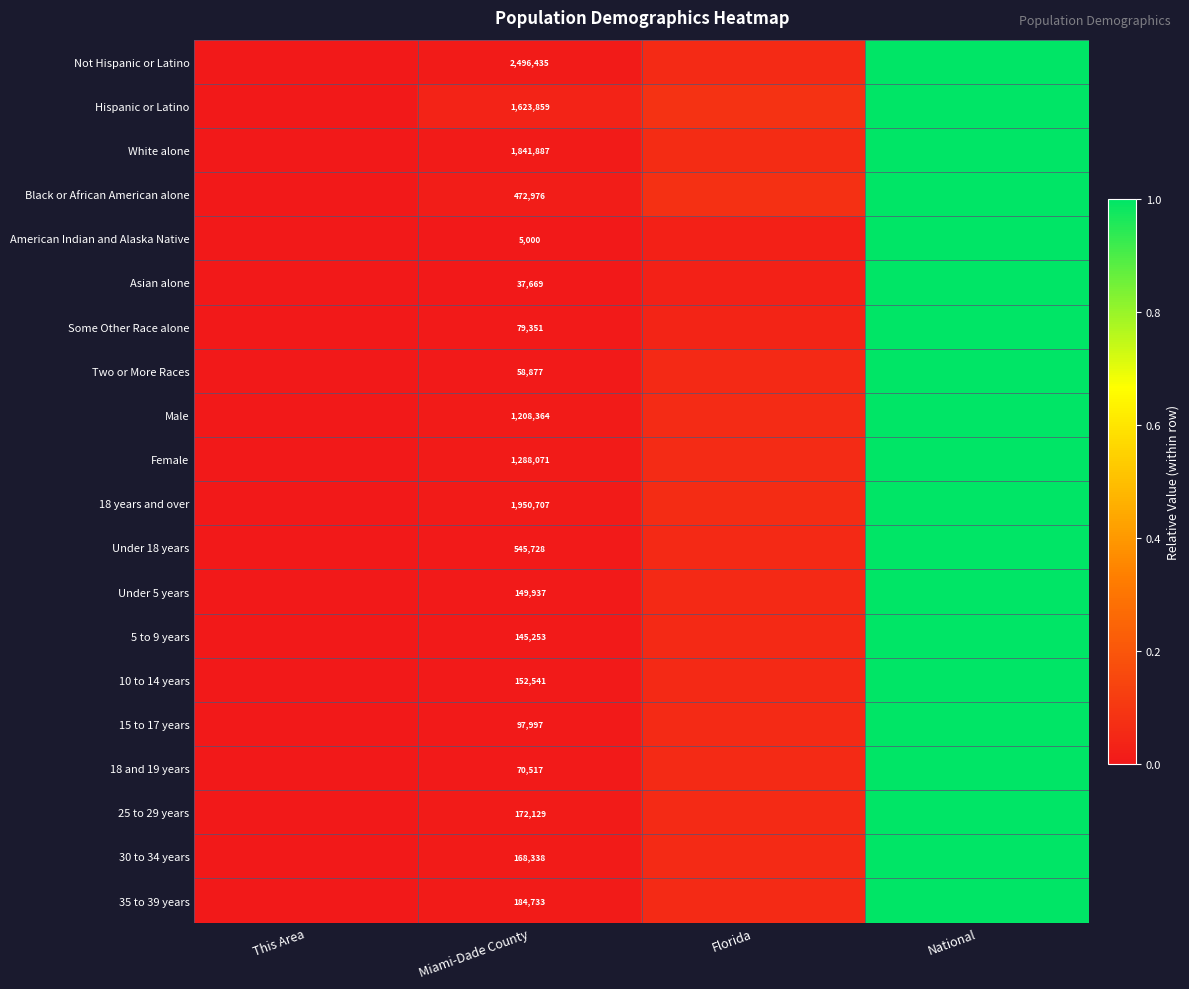

At how many categories does at least one series exceed 0?

3